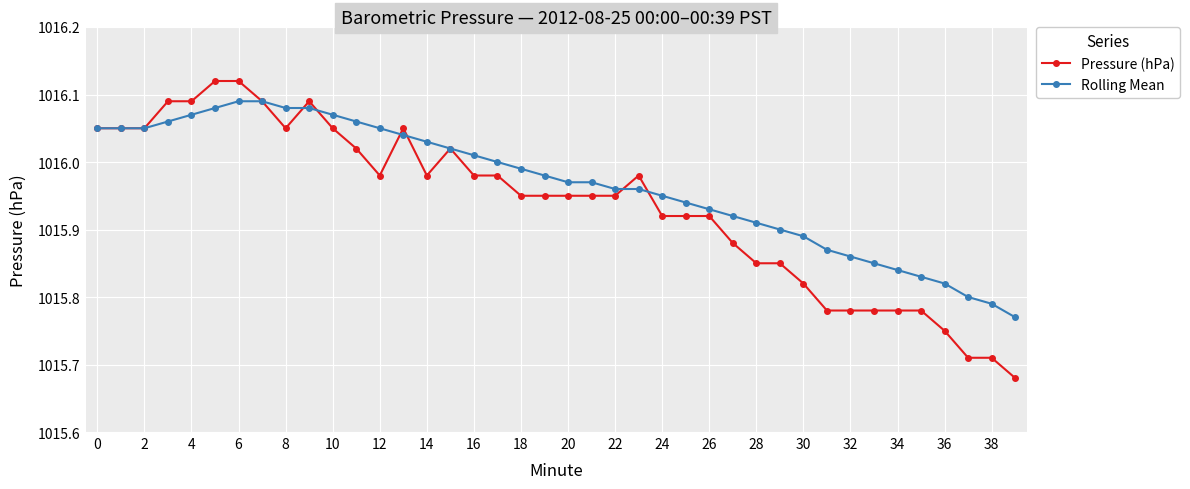

Rank the series by their maximum value, from lowest to highest.

Rolling Mean, Pressure (hPa)